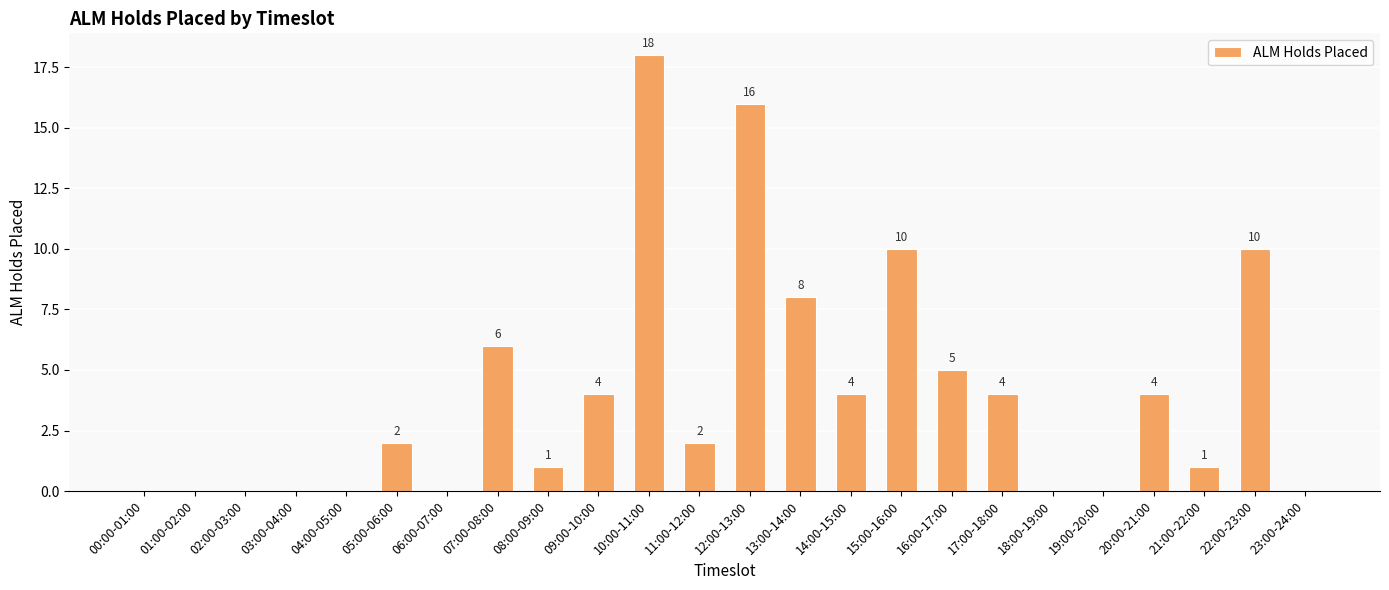

What is the change in value from 12:00-13:00 to 18:00-19:00?

-16